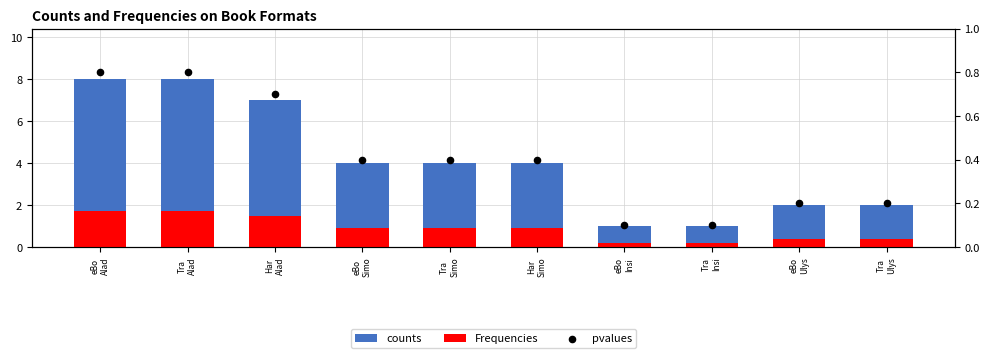

At how many categories does at least one series exceed 4?

3